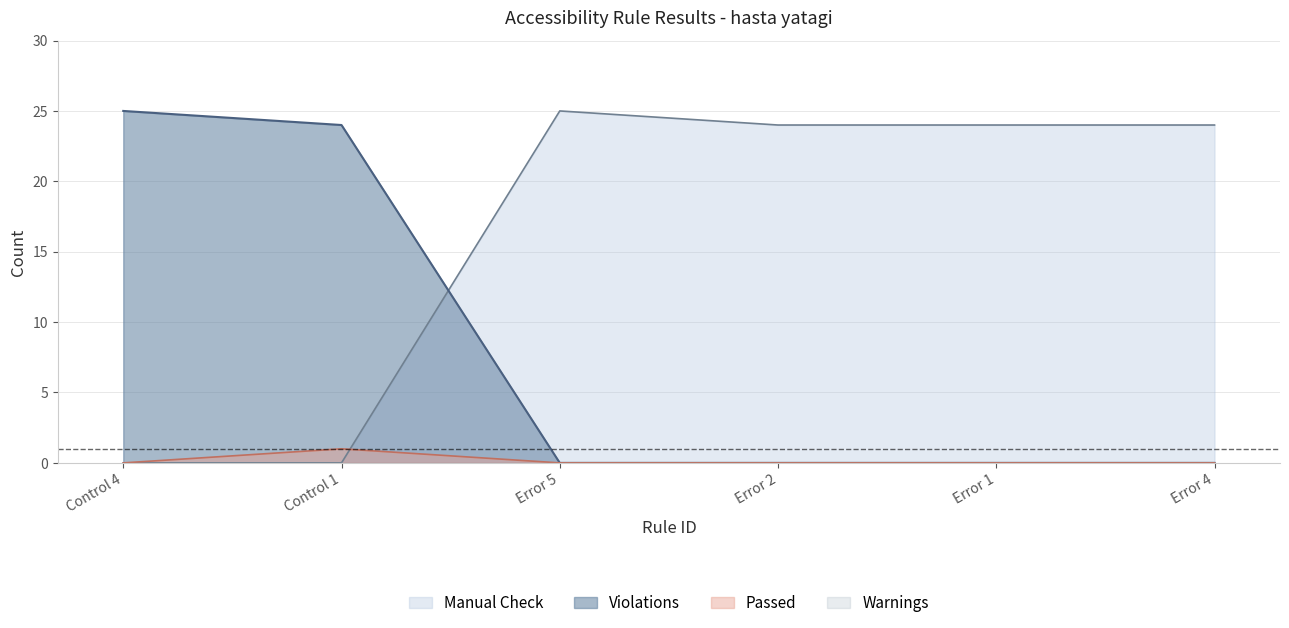

The Passed series shows 0 at Error 4. True or false?

False